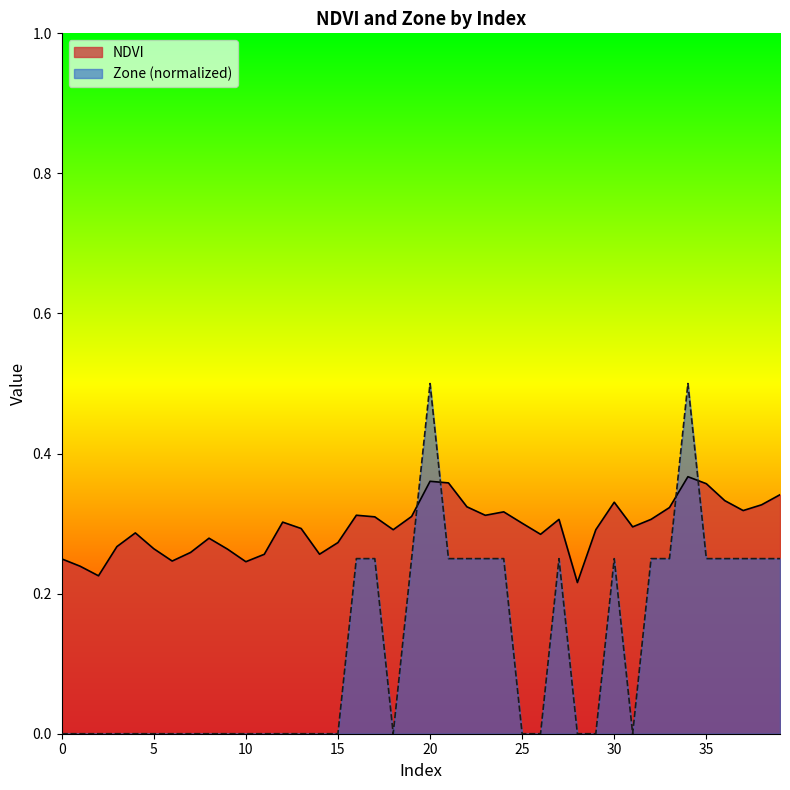

How many values in Zone are above zero?

18